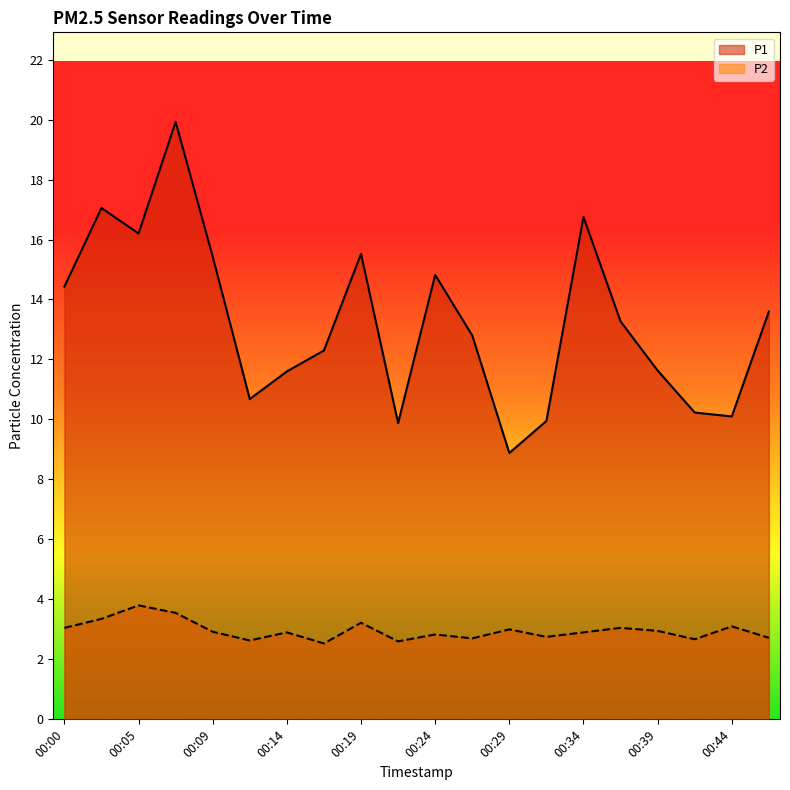

Where is the first local minimum for P2?

00:12